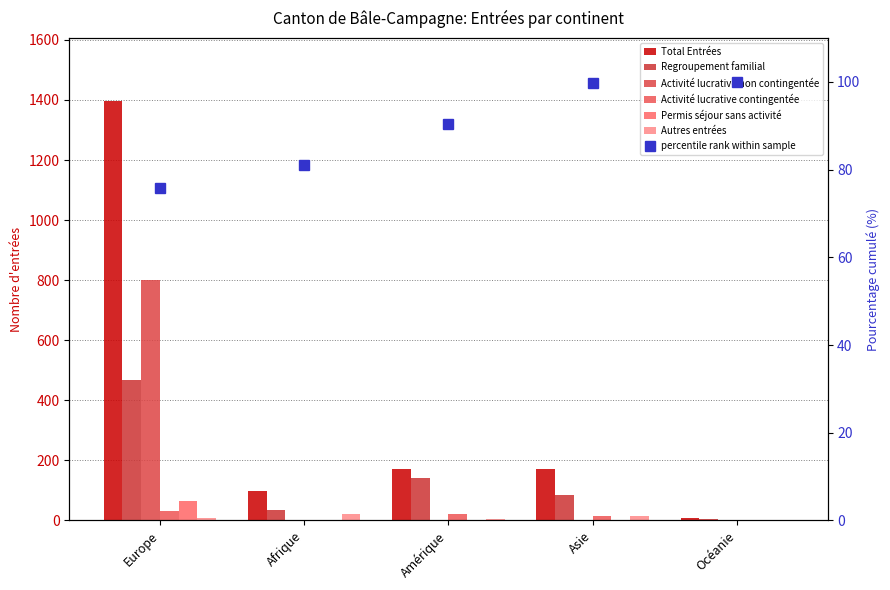

Is it true that Activité lucrative contingentée equals 14 at Asie?

True